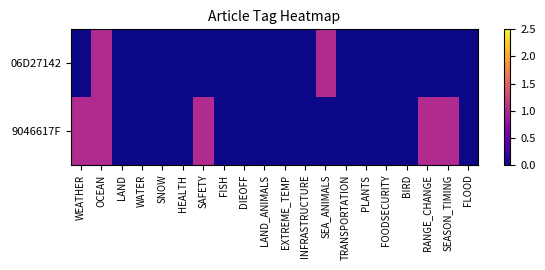

Which series has the widest spread of values?

06D27142